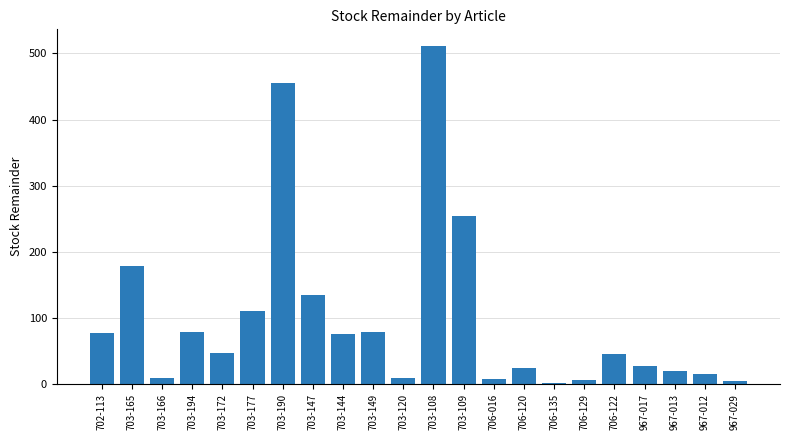

The chart shows a value of 45 at 706-122. True or false?

True